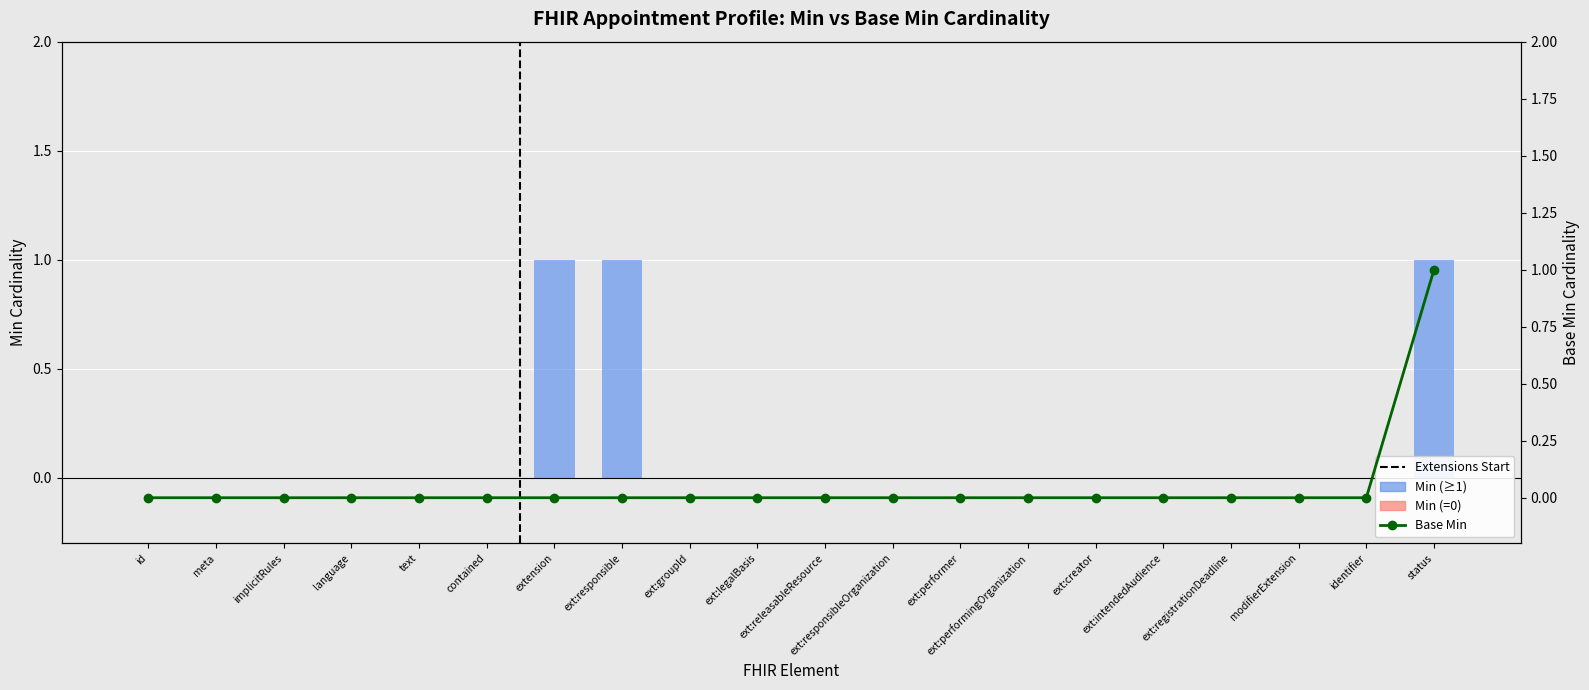

How many values in Min are above zero?

3